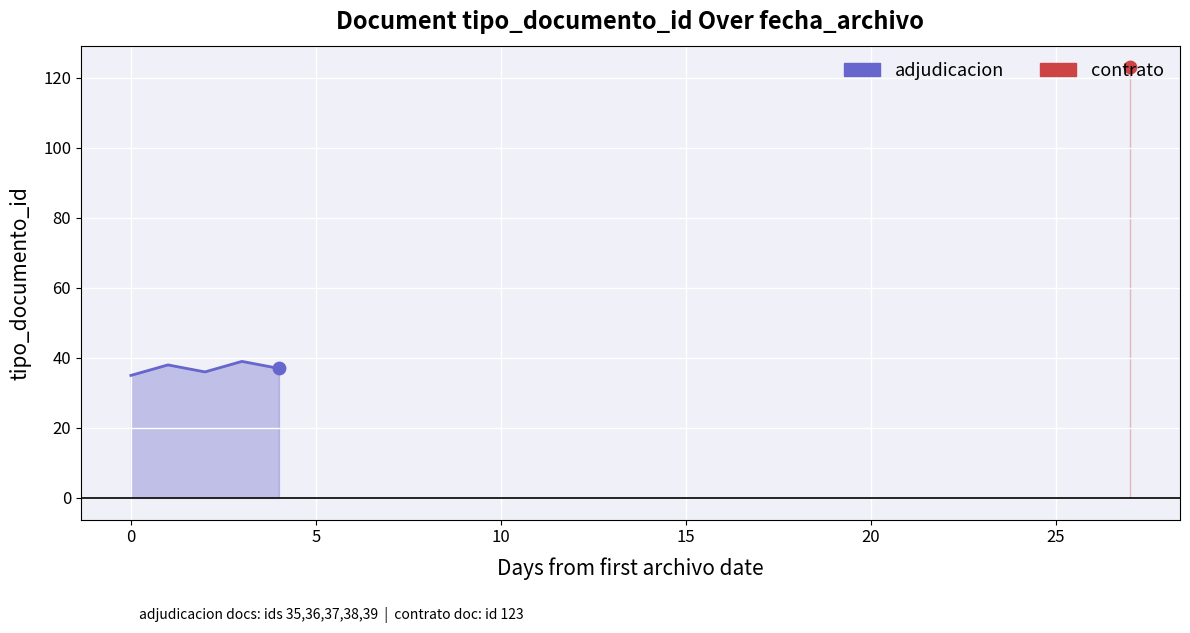

Between 10 and −5, which is larger?

10